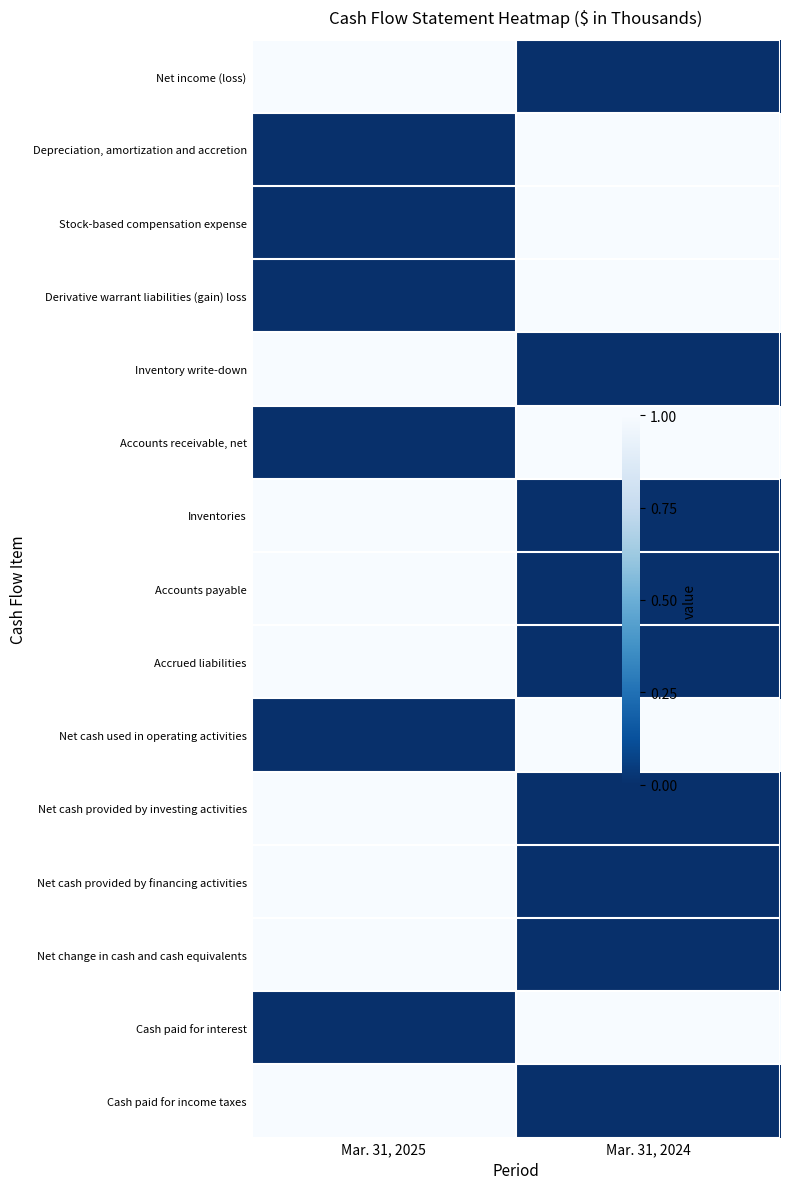

Reading left to right, extract all data points from this chart.

Net income (loss): Mar. 31, 2025=1	Mar. 31, 2024=0
Depreciation, amortization and accretion: Mar. 31, 2025=0	Mar. 31, 2024=1
Stock-based compensation expense: Mar. 31, 2025=0	Mar. 31, 2024=1
Derivative warrant liabilities (gain) loss: Mar. 31, 2025=0	Mar. 31, 2024=1
Inventory write-down: Mar. 31, 2025=1	Mar. 31, 2024=0
Accounts receivable, net: Mar. 31, 2025=0	Mar. 31, 2024=1
Inventories: Mar. 31, 2025=1	Mar. 31, 2024=0
Accounts payable: Mar. 31, 2025=1	Mar. 31, 2024=0
Accrued liabilities: Mar. 31, 2025=1	Mar. 31, 2024=0
Net cash used in operating activities: Mar. 31, 2025=0	Mar. 31, 2024=1
Net cash provided by investing activities: Mar. 31, 2025=1	Mar. 31, 2024=0
Net cash provided by financing activities: Mar. 31, 2025=1	Mar. 31, 2024=0
Net change in cash and cash equivalents: Mar. 31, 2025=1	Mar. 31, 2024=0
Cash paid for interest: Mar. 31, 2025=0	Mar. 31, 2024=1
Cash paid for income taxes: Mar. 31, 2025=1	Mar. 31, 2024=0